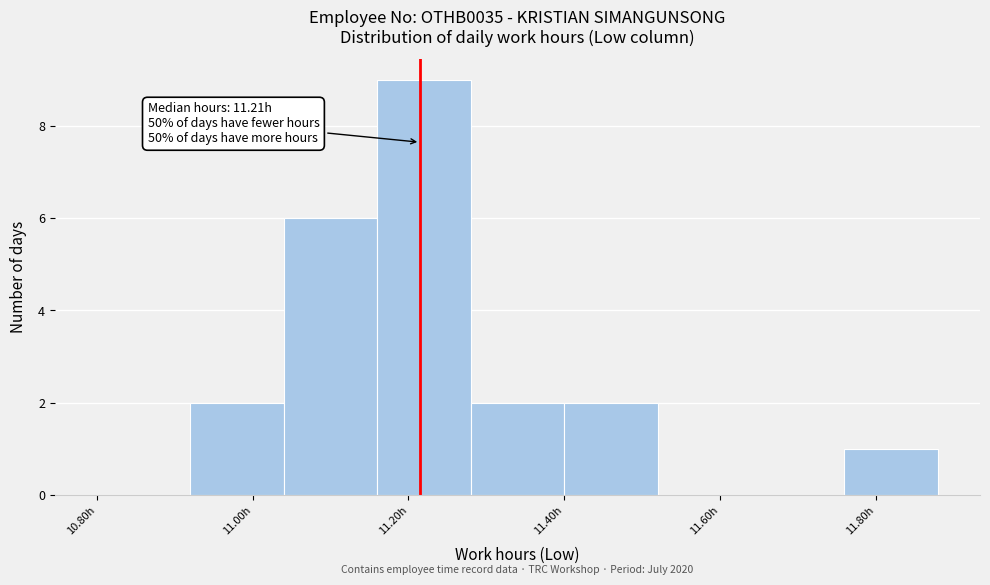

Over which range of the x-axis is the bar tallest?

11.16 to 11.28